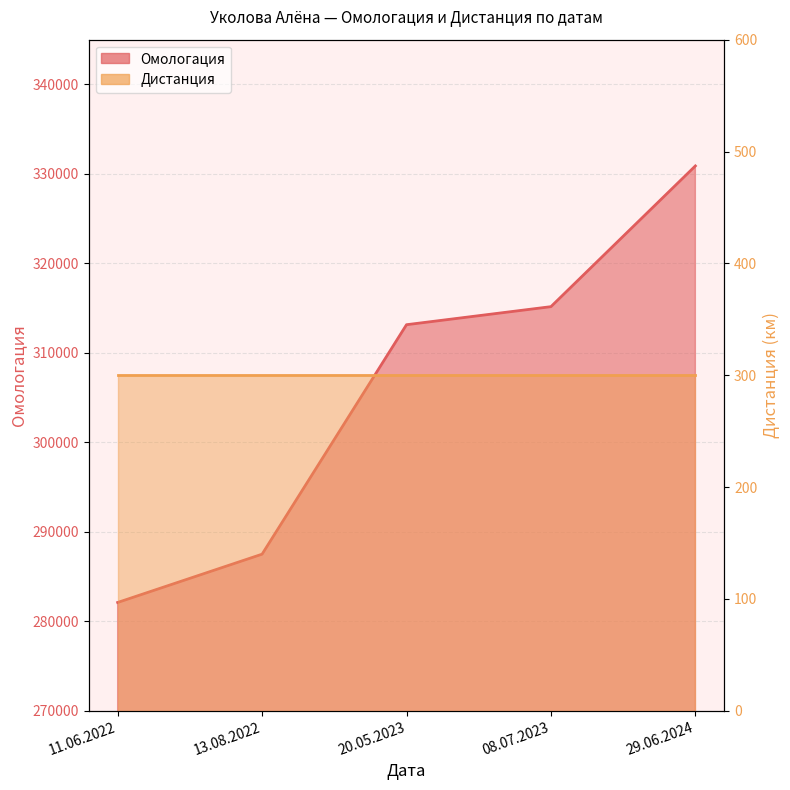

Which label corresponds to the largest value in the chart?

29.06.2024